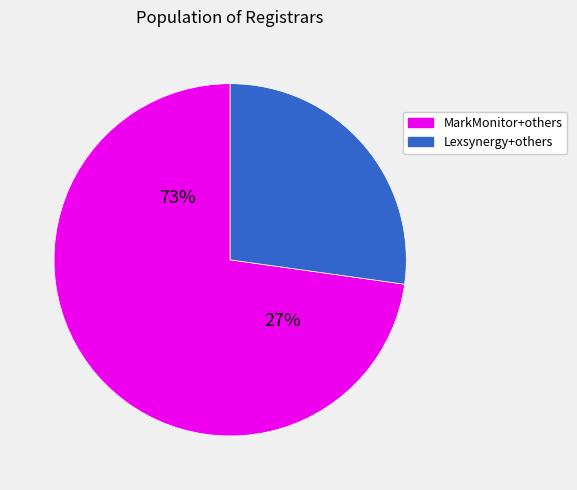

The CSC Corporate Domains Inc. slice represents 22% of the pie. True or false?

False